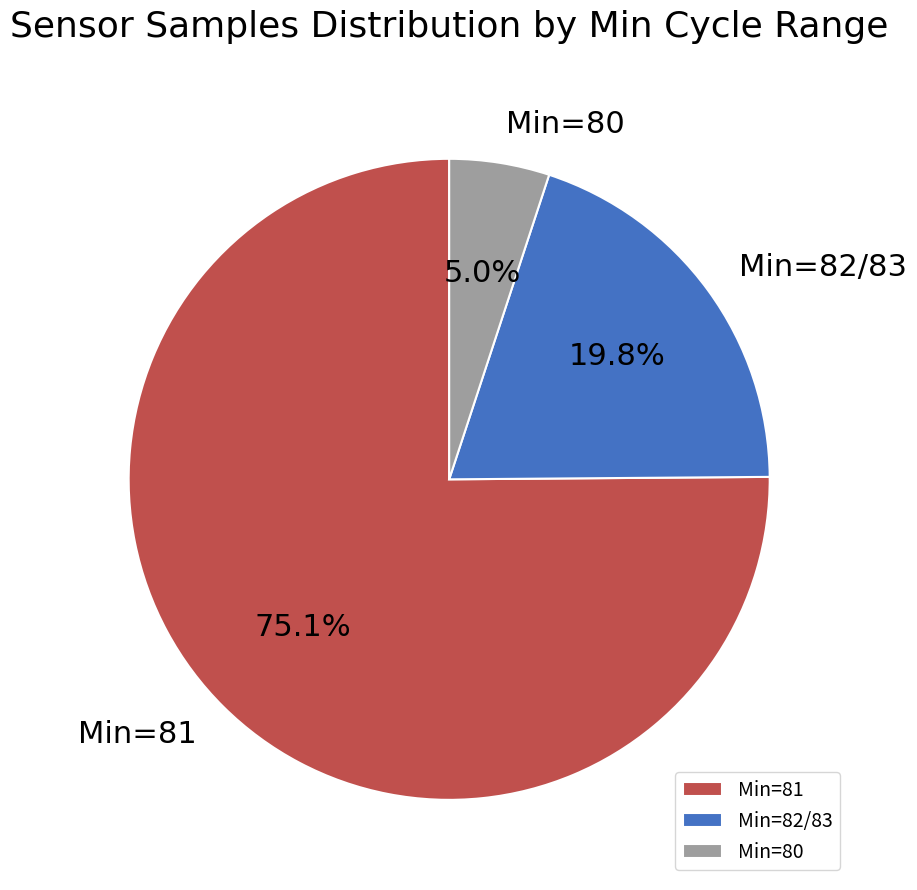

How many segments does this pie chart have?

3